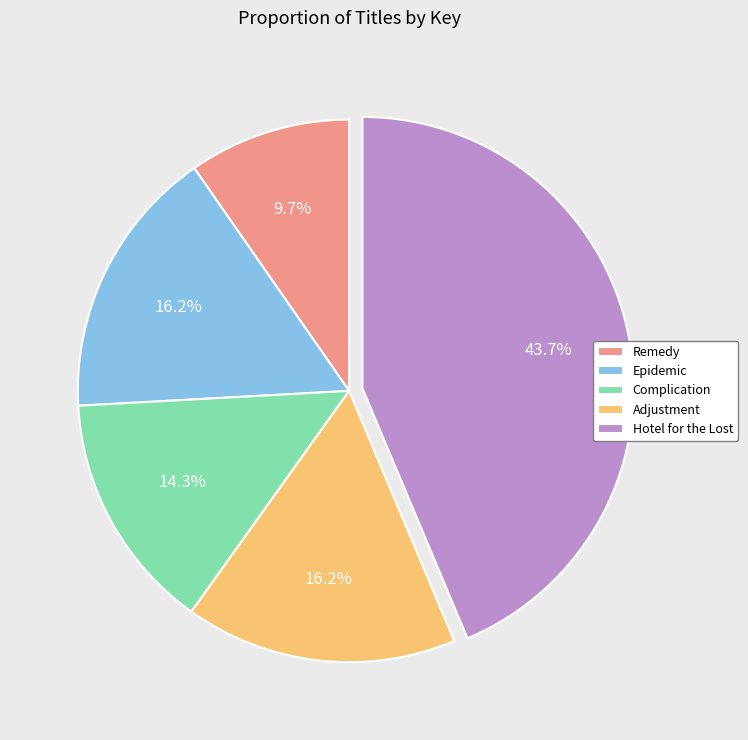

Is there a majority slice in this chart?

No